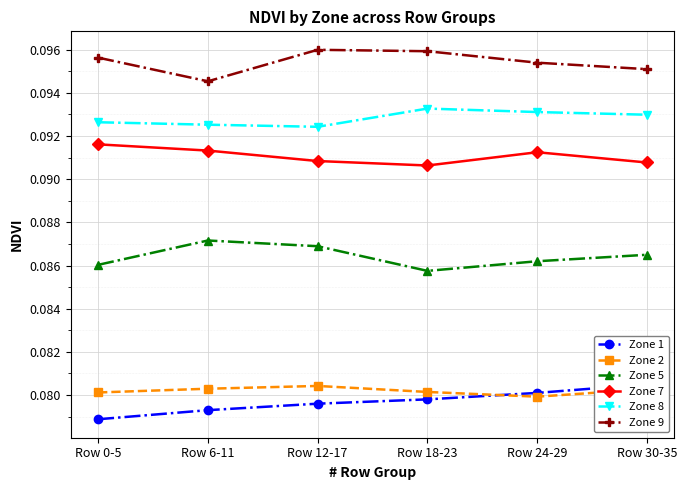

Count the Zone 2 values in the range 0 to 1.

6